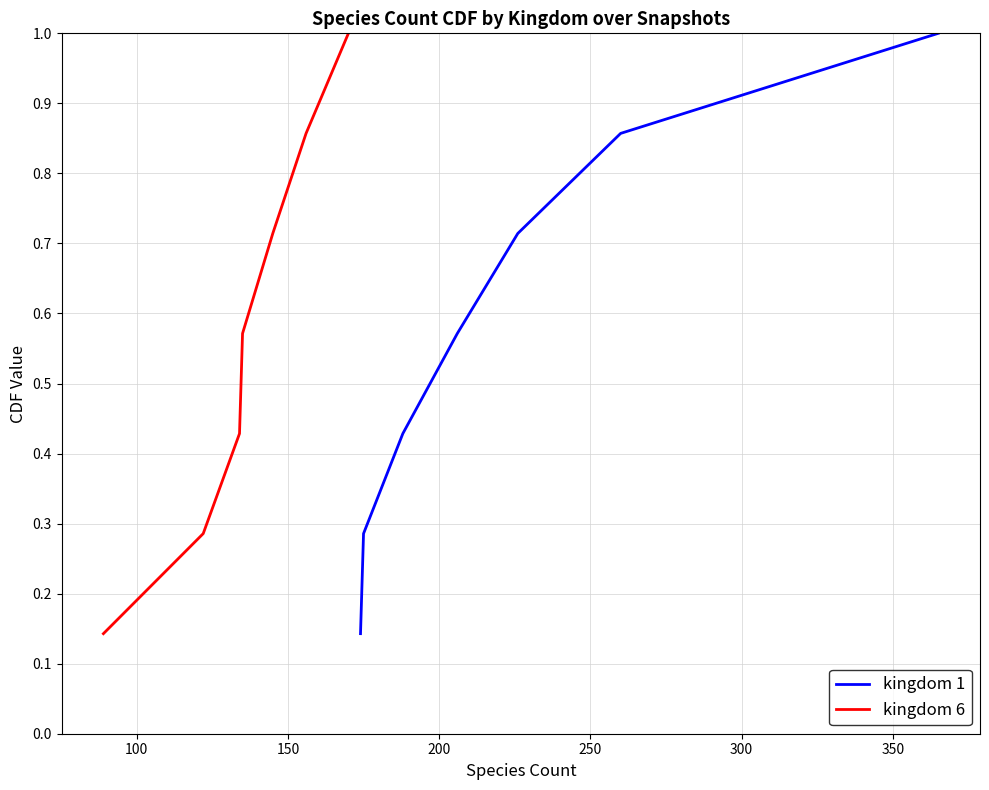

True or false: kingdom 1 has a value of 0.8 at 200.

False